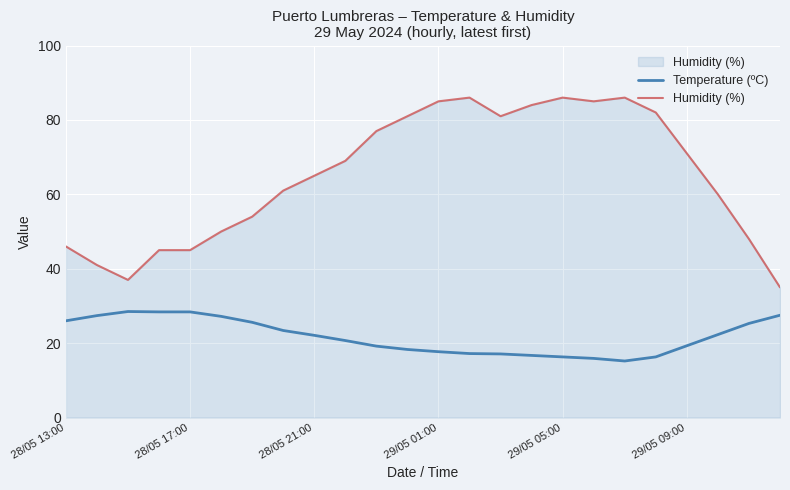

What is the maximum value shown in the chart?

86.0